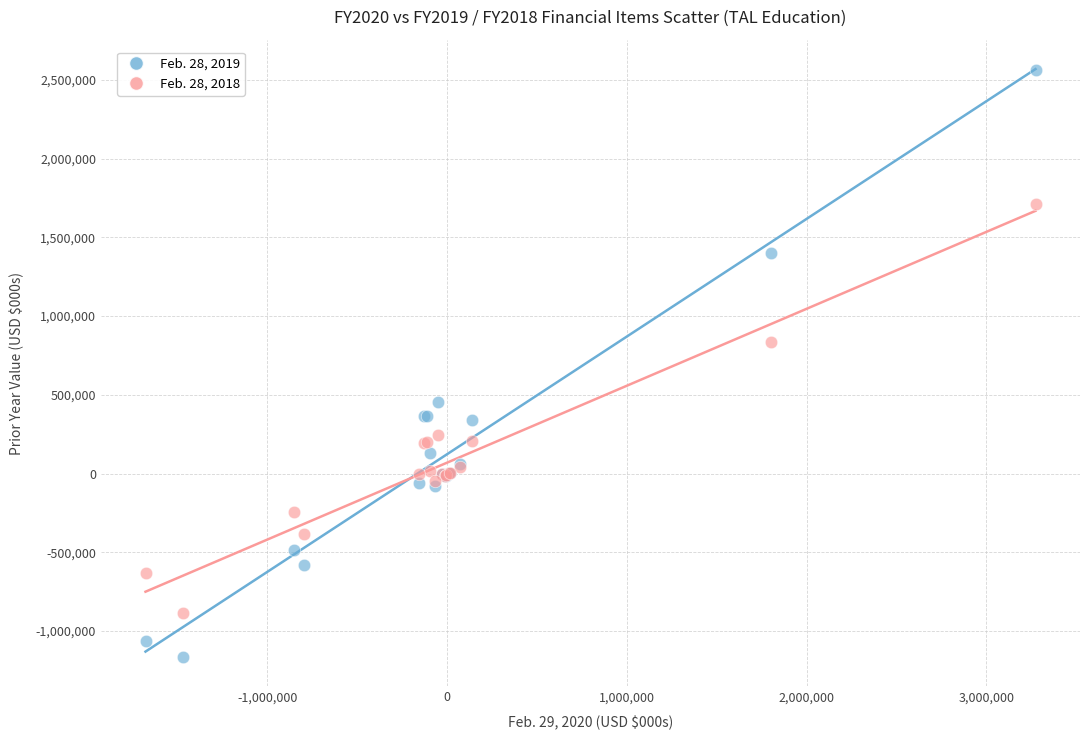

Which series has the widest spread of Y values?

Feb. 28, 2019